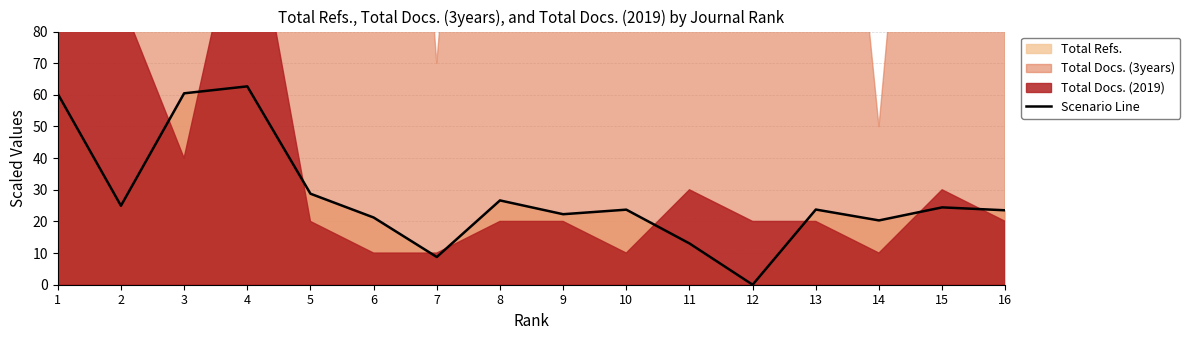

How many points are higher than both their immediate neighbors (excluding endpoints)?

5